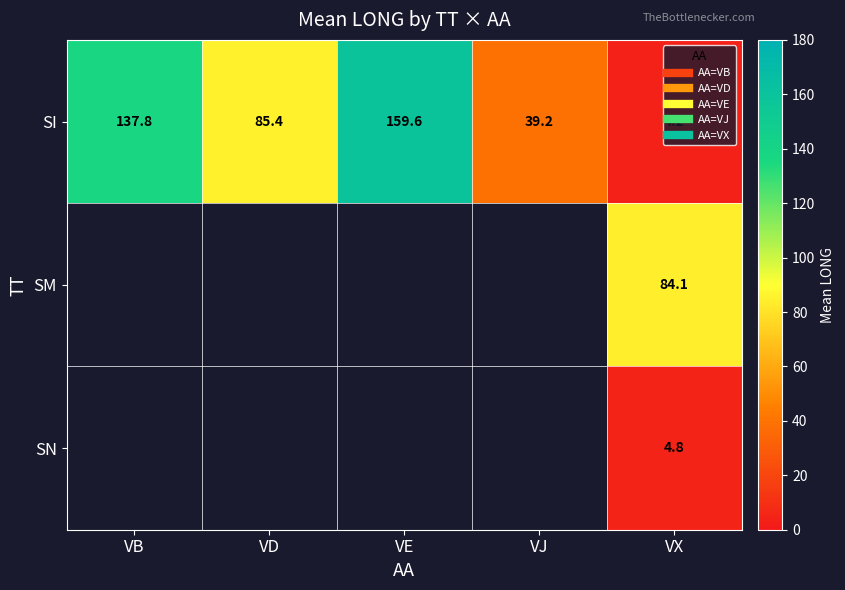

What is the minimum value for SI?

4.2